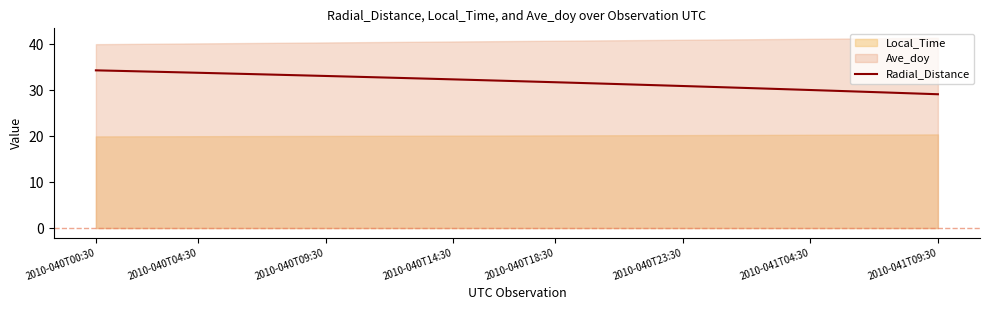

What is the minimum value for Radial_Distance?

29.1